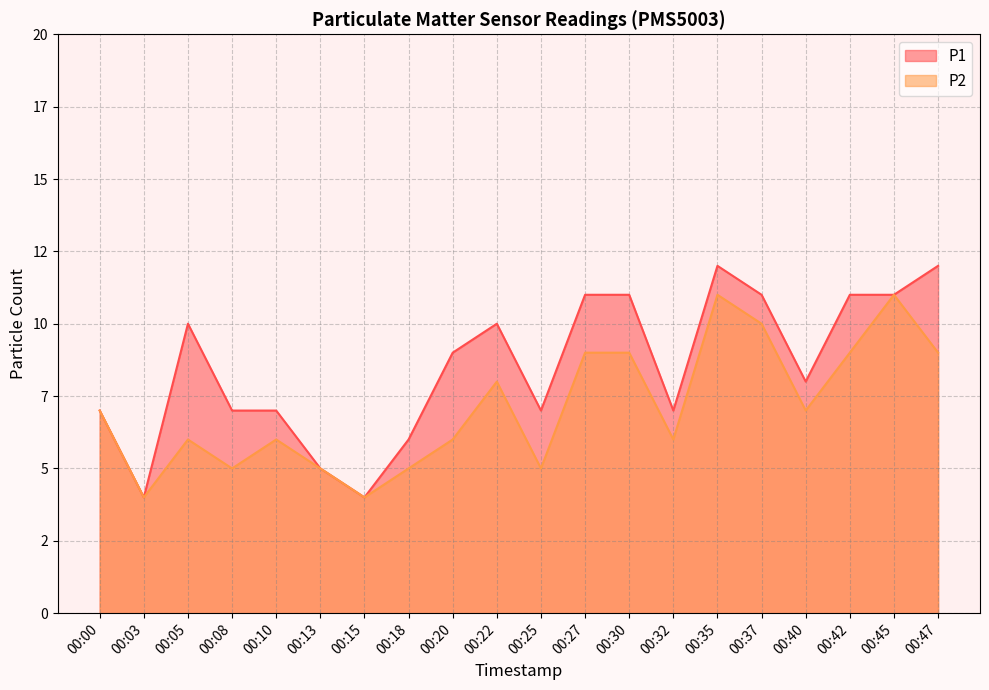

How many P1 values are between 7 and 11?

14